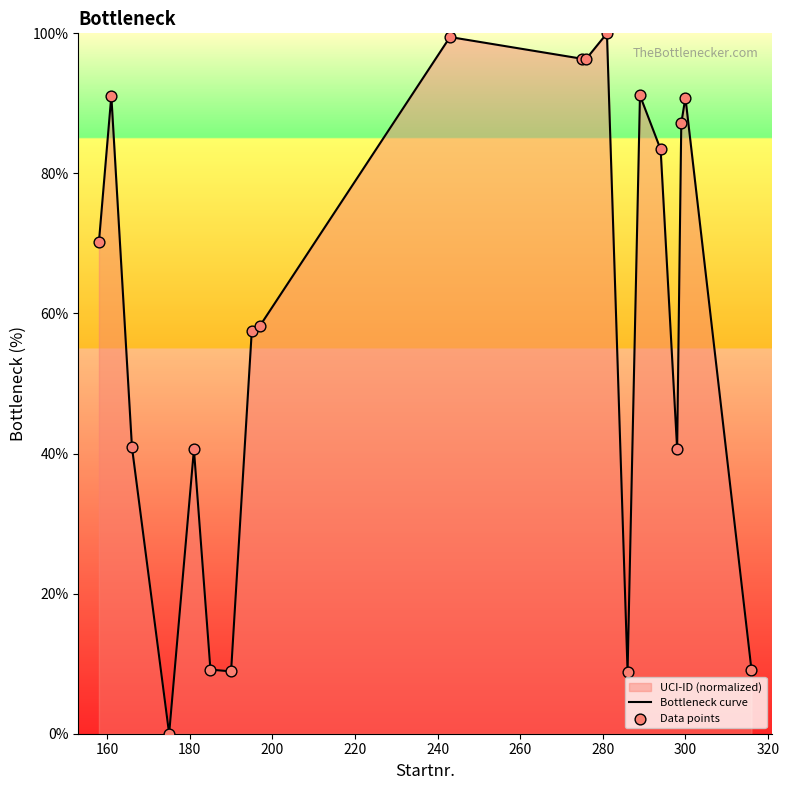

What is the difference between the maximum and minimum values?

100.0